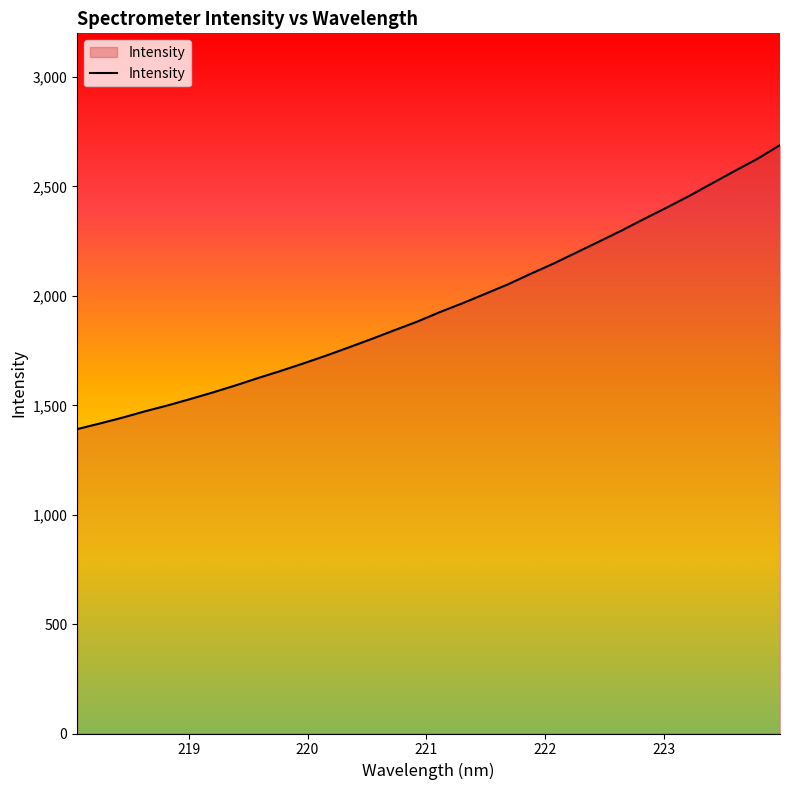

What is the smallest value displayed?

1391.1